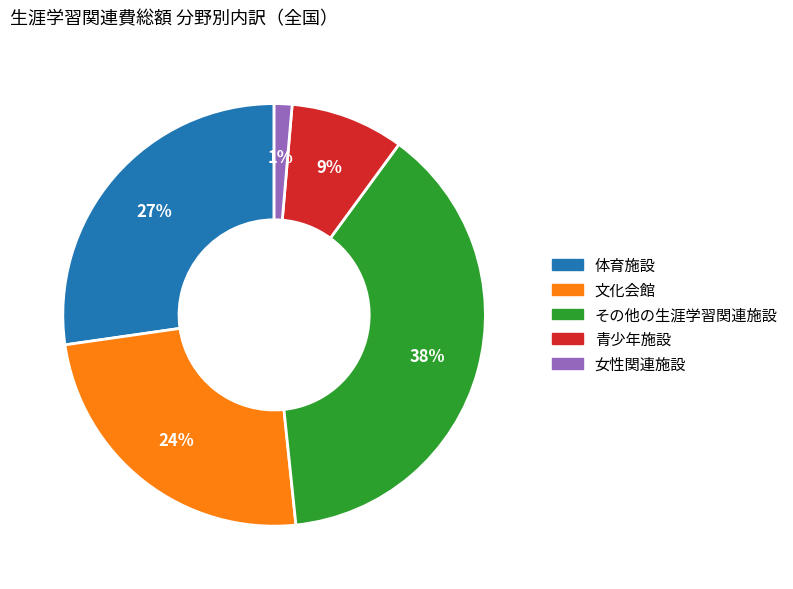

Approximately how many times larger is the value at その他の生涯学習関連施設 compared to 文化会館?

1.6